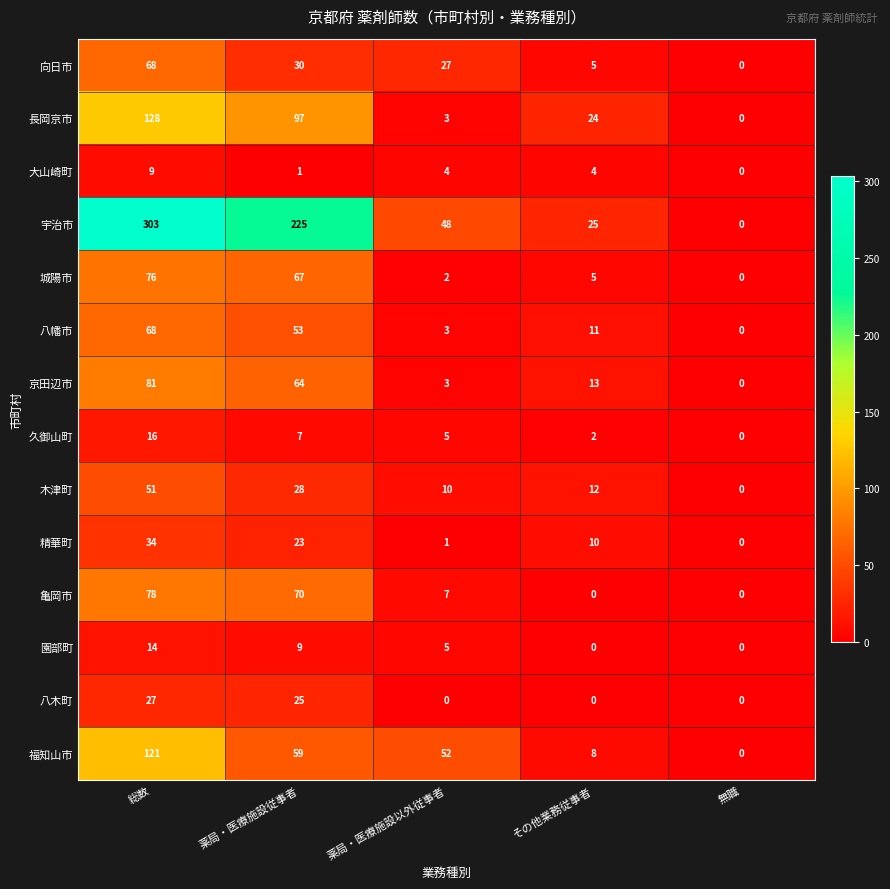

The value of 城陽市 at 総数 is 76. True or false?

True